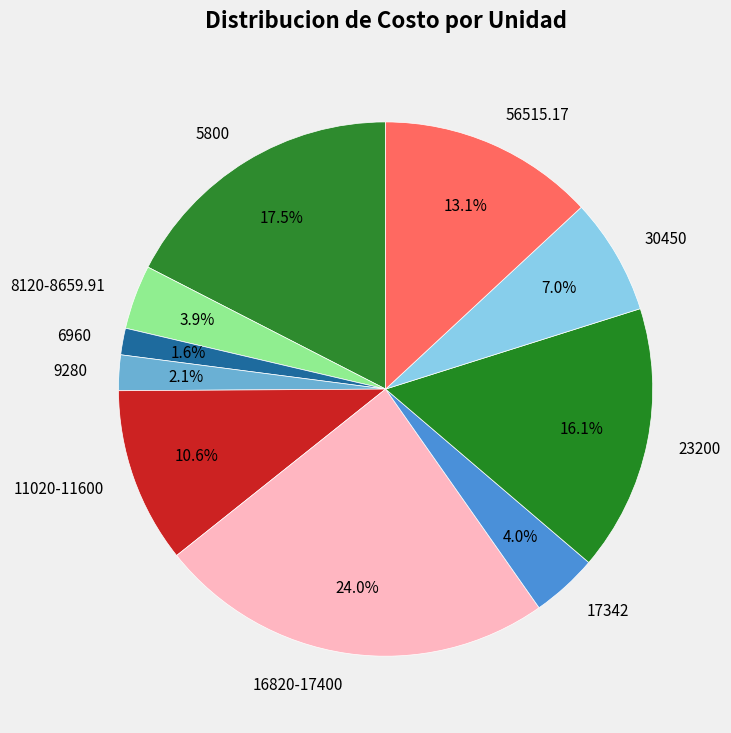

Which category has the smallest portion of the pie?

6960